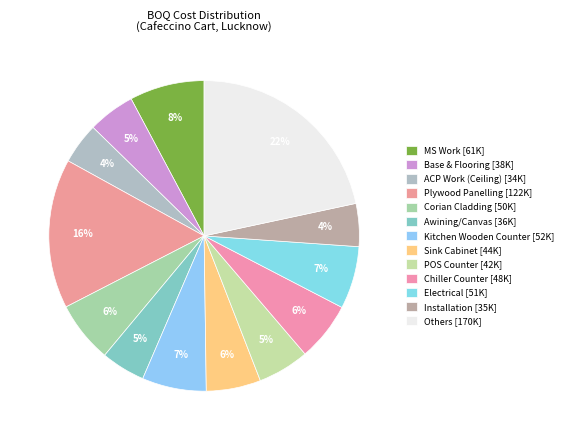

Count the number of slices in the pie.

13